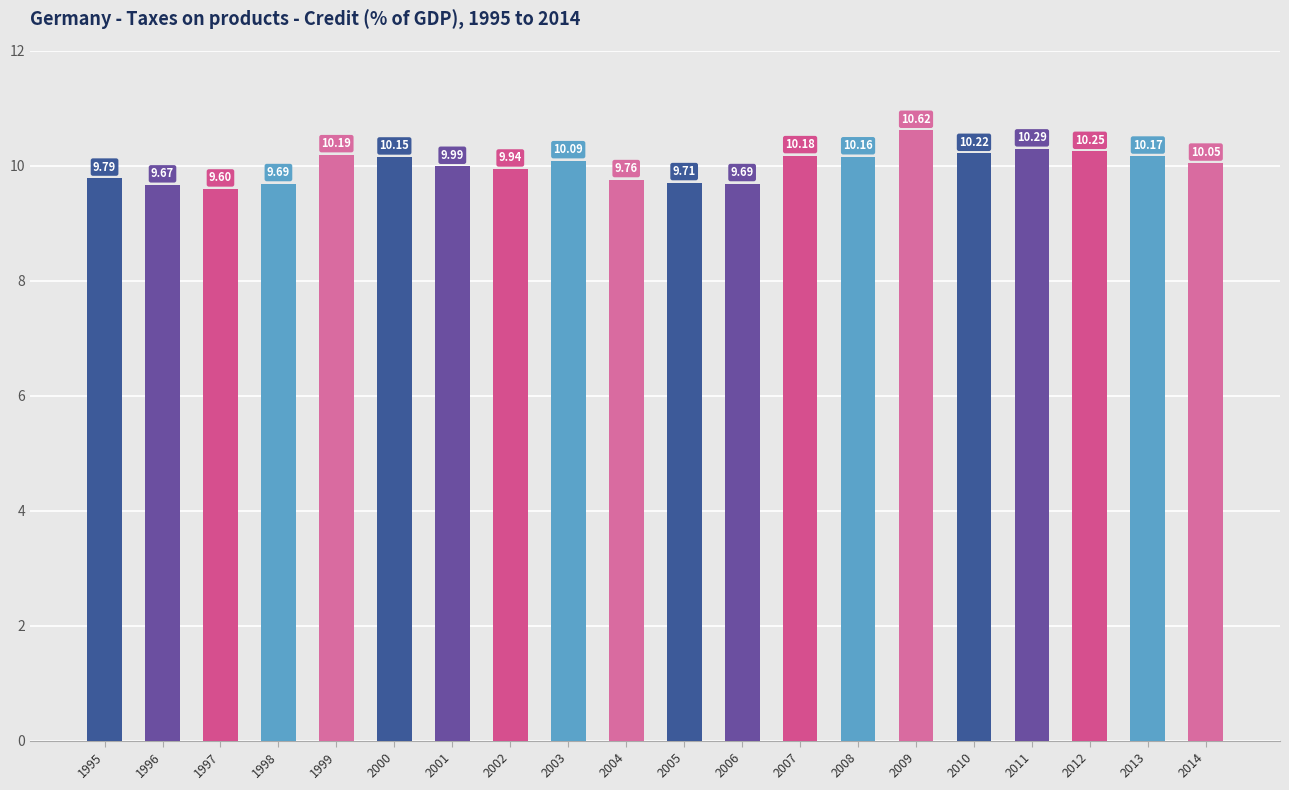

What is the greatest value displayed?

10.6